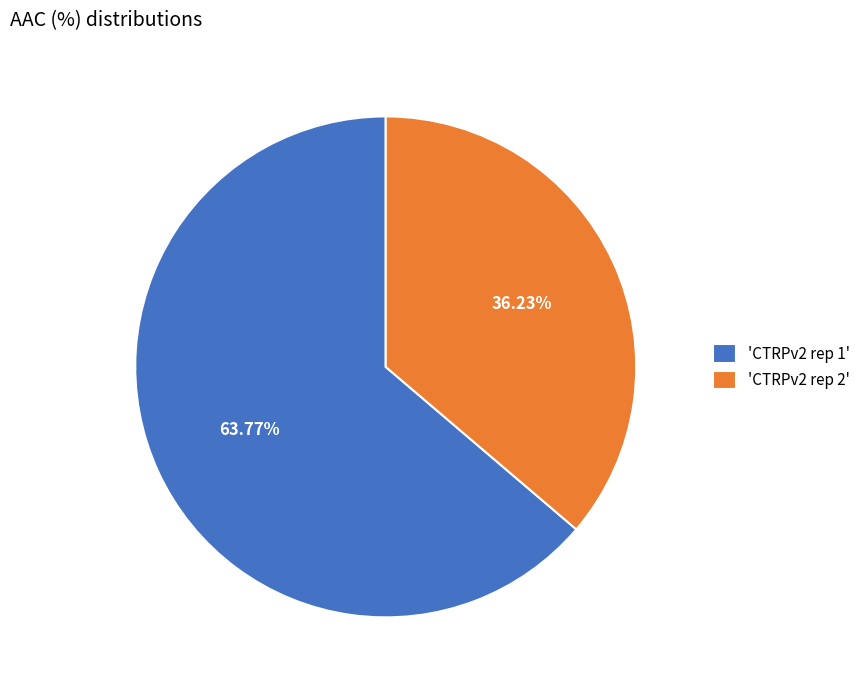

Combined, do 'CTRPv2 rep 1' and 'CTRPv2 rep 2' account for over 50%?

Yes